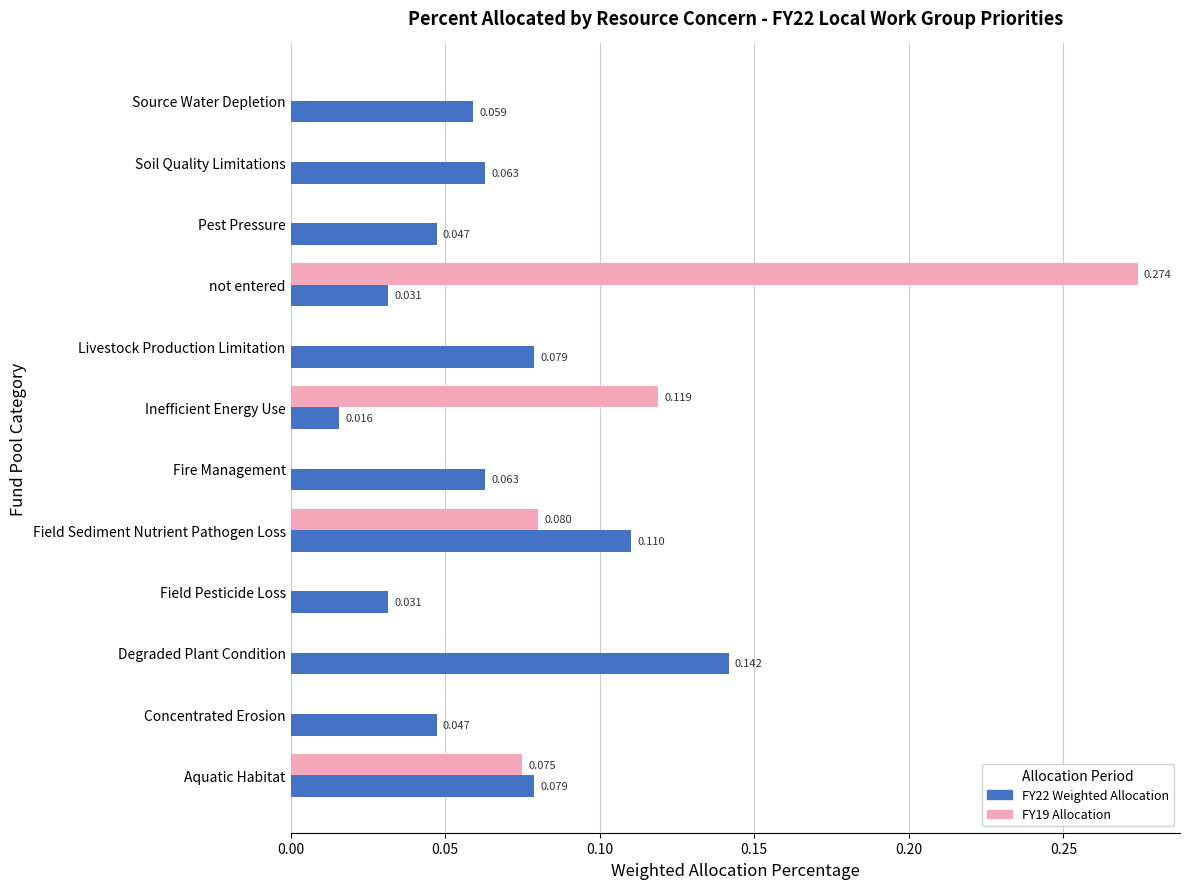

Where is FY22 Weighted Allocation nearest to the value 0?

Inefficient Energy Use